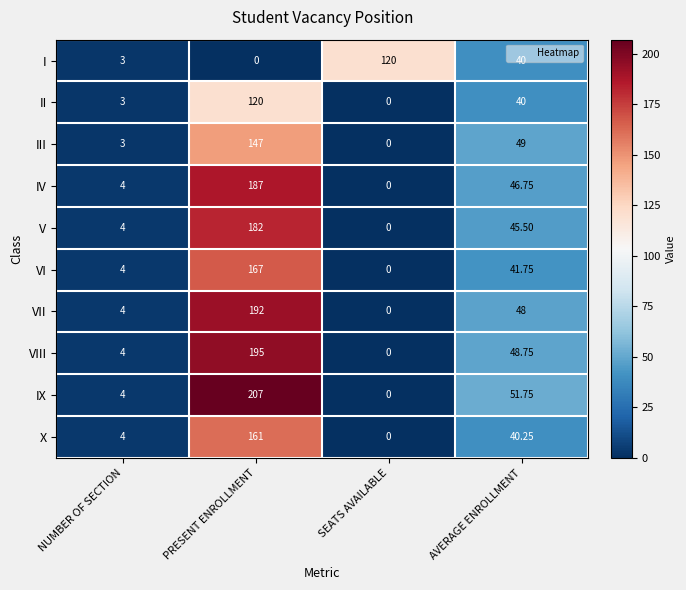

Which series changed the most between PRESENT ENROLLMENT and AVERAGE ENROLLMENT?

IX